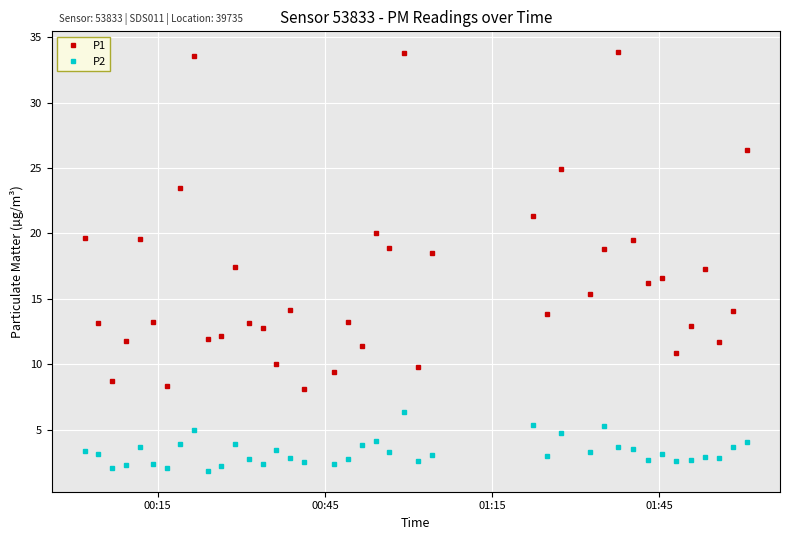

True or false: P1 has more than 1 points higher than both neighbors.

True